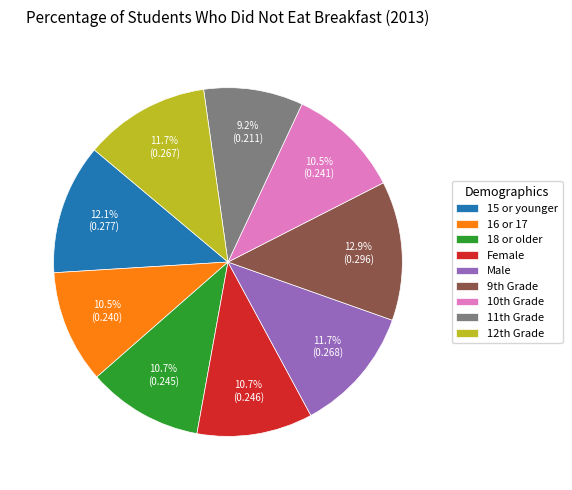

Is there any slice that represents more than half of the pie?

No